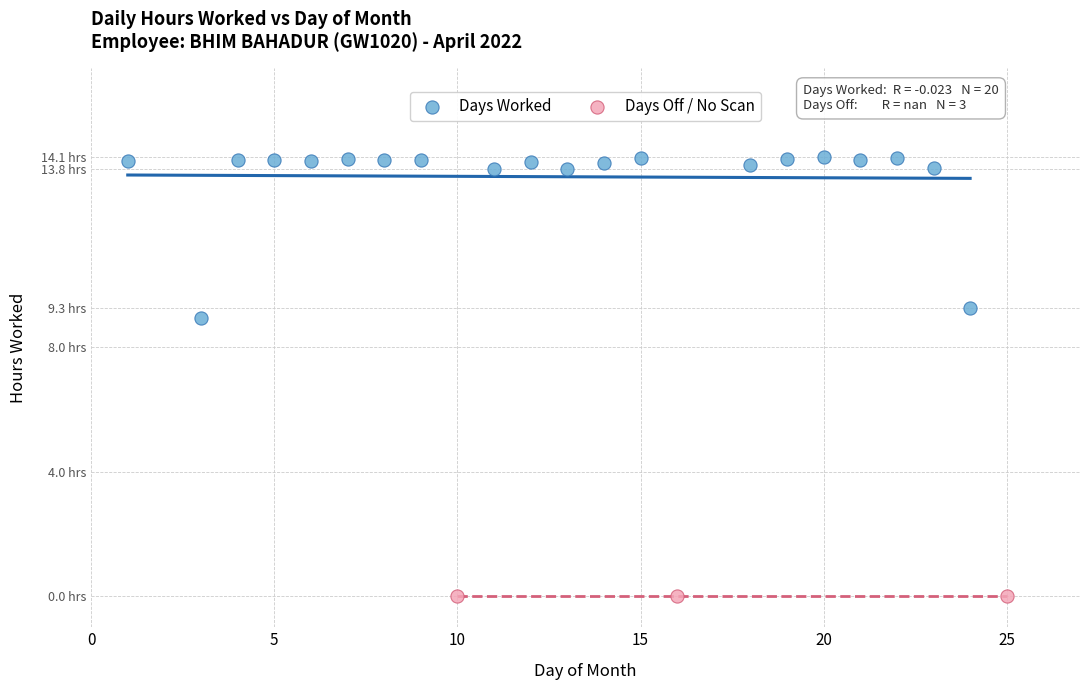

Which series reaches the minimum Y coordinate?

Days Off / No Scan